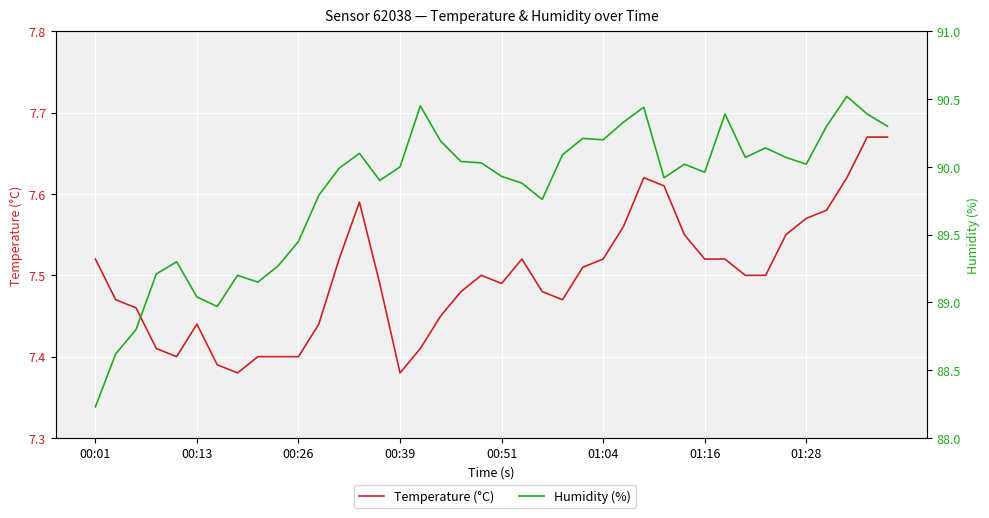

How many lines are shown in the chart?

2